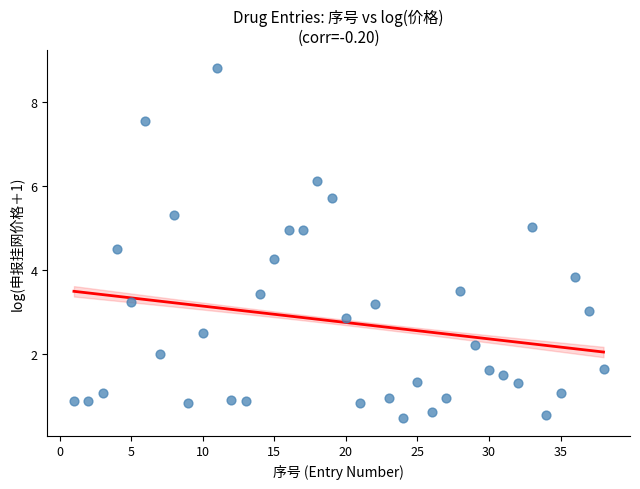

What is the range of Y values (max minus min)?

8.3